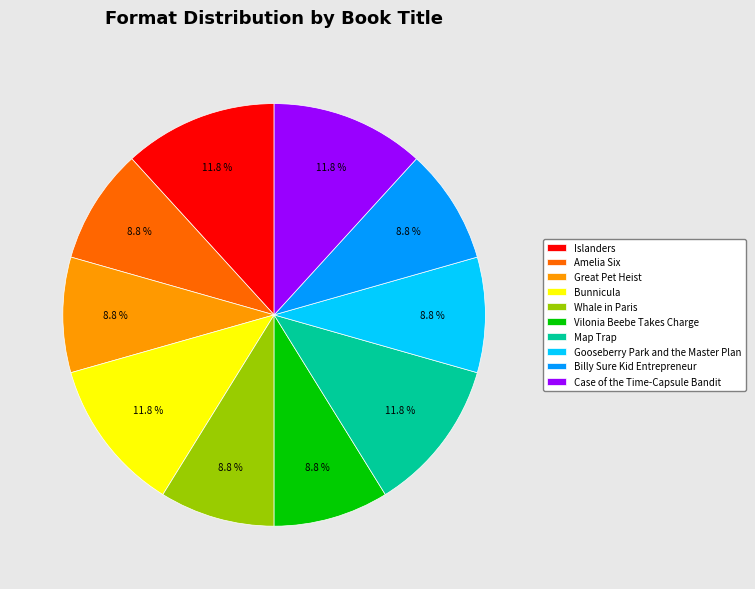

The Gooseberry Park and the Master Plan slice represents 1% of the pie. True or false?

False